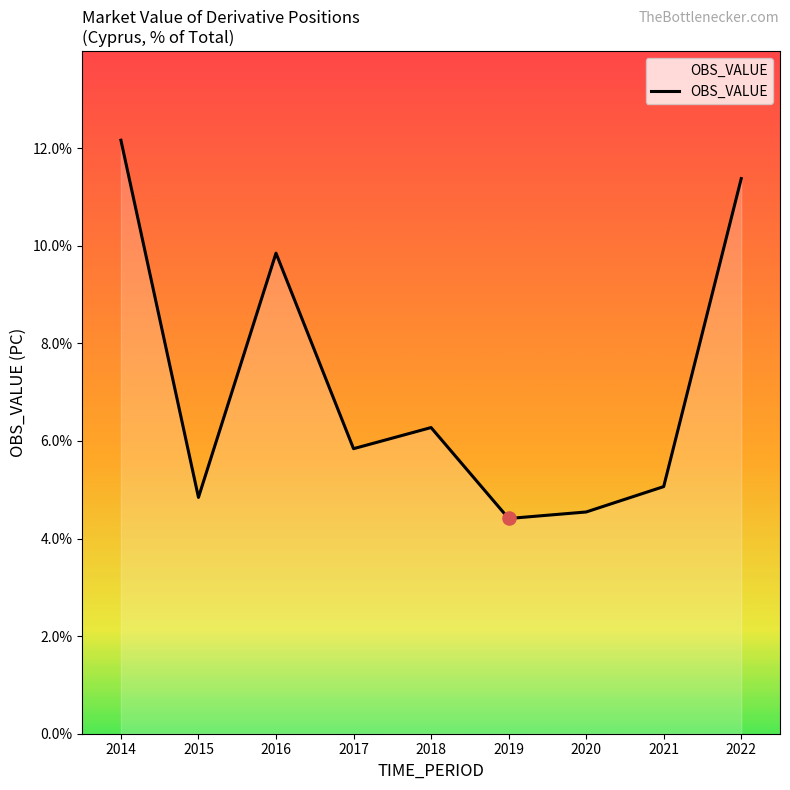

Does the chart have visible grid lines?

No